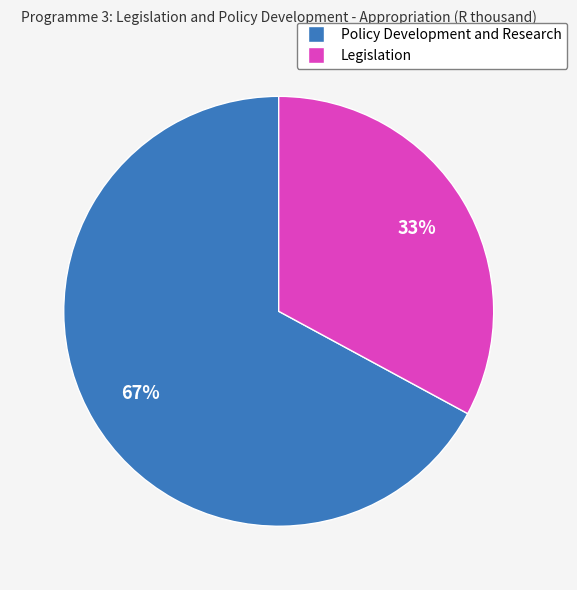

How many segments does this pie chart have?

2